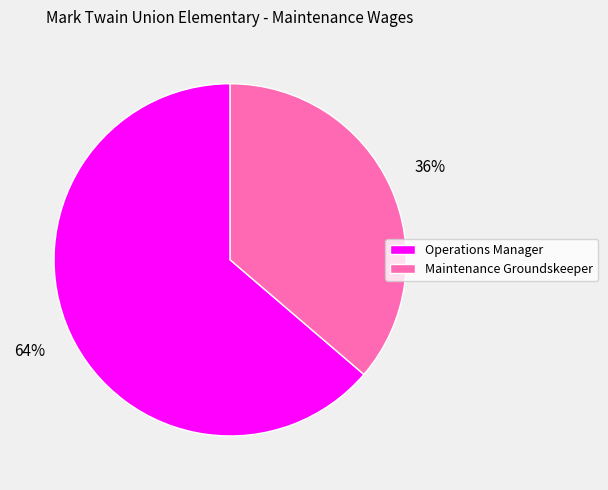

To the nearest percent, what is the average slice percentage?

50%